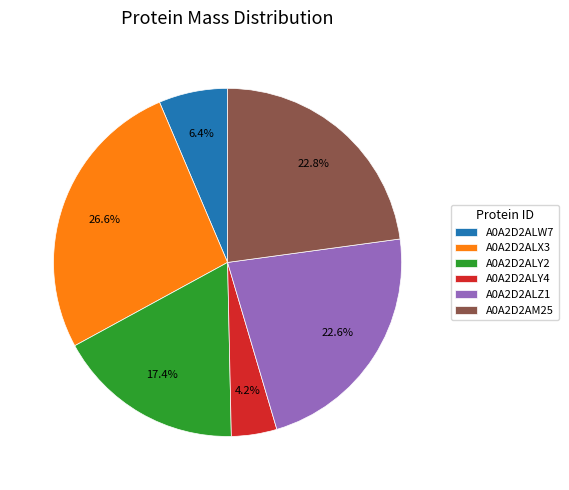

To the nearest percent, what percentage of the pie is A0A2D2ALY2?

17%